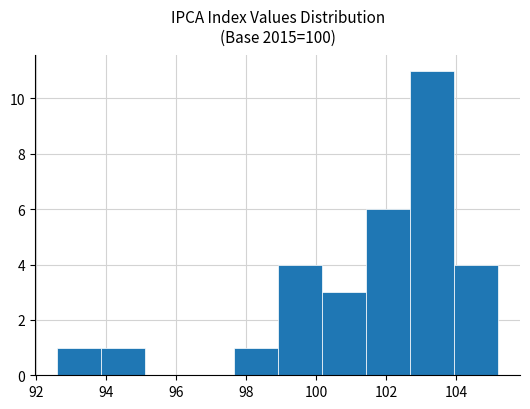

Reading left to right, list every bar in this chart as the range it spans on the x-axis followed by its height. Neither the bar edges nor the heights are printed on the chart, so give them approximately, as read against the axes.

92.60 to 93.86: 1
93.86 to 95.12: 1
95.12 to 96.38: 0
96.38 to 97.64: 0
97.64 to 98.90: 1
98.90 to 100.16: 4
100.16 to 101.42: 3
101.42 to 102.68: 6
102.68 to 103.94: 11
103.94 to 105.20: 4